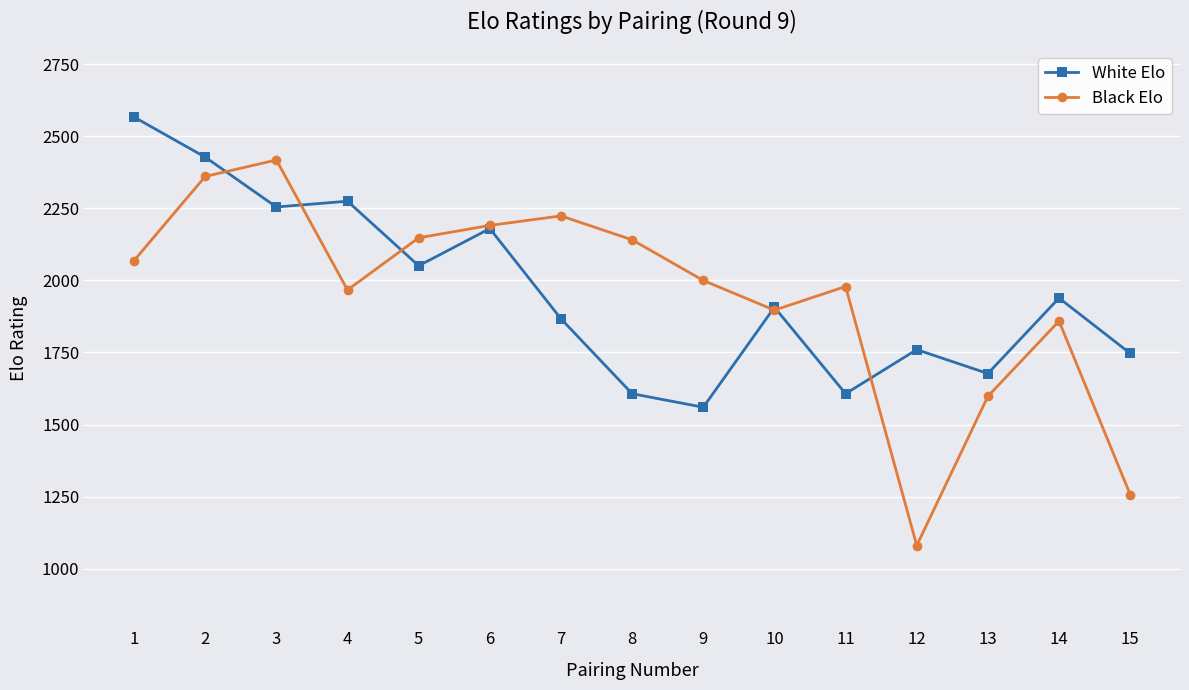

True or false: White Elo and Black Elo cross at least once.

True